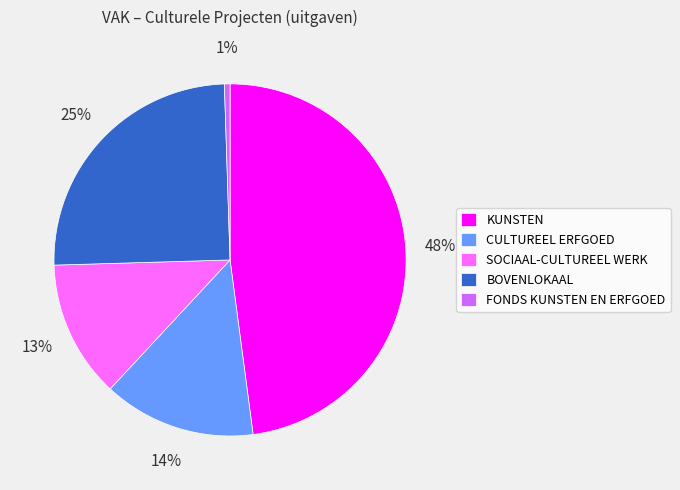

Count the number of slices in the pie.

5